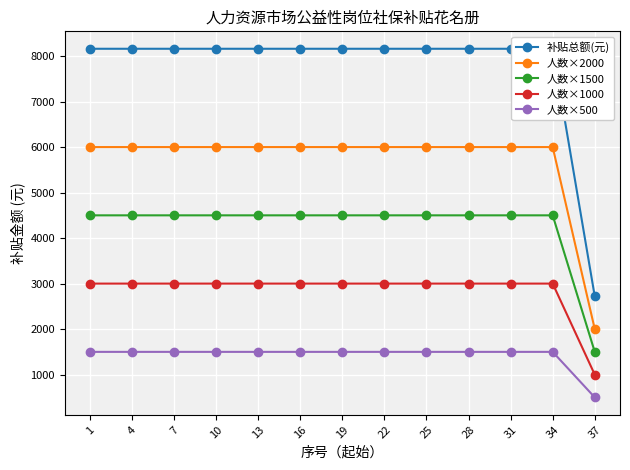

Is this an area chart (filled region under the line)?

No